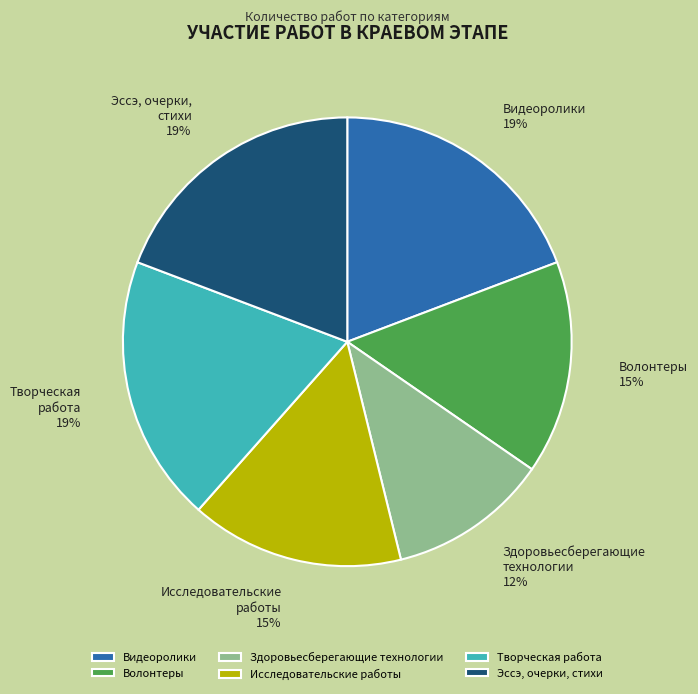

What percentage is the Видеоролики slice, to the nearest percent?

19%